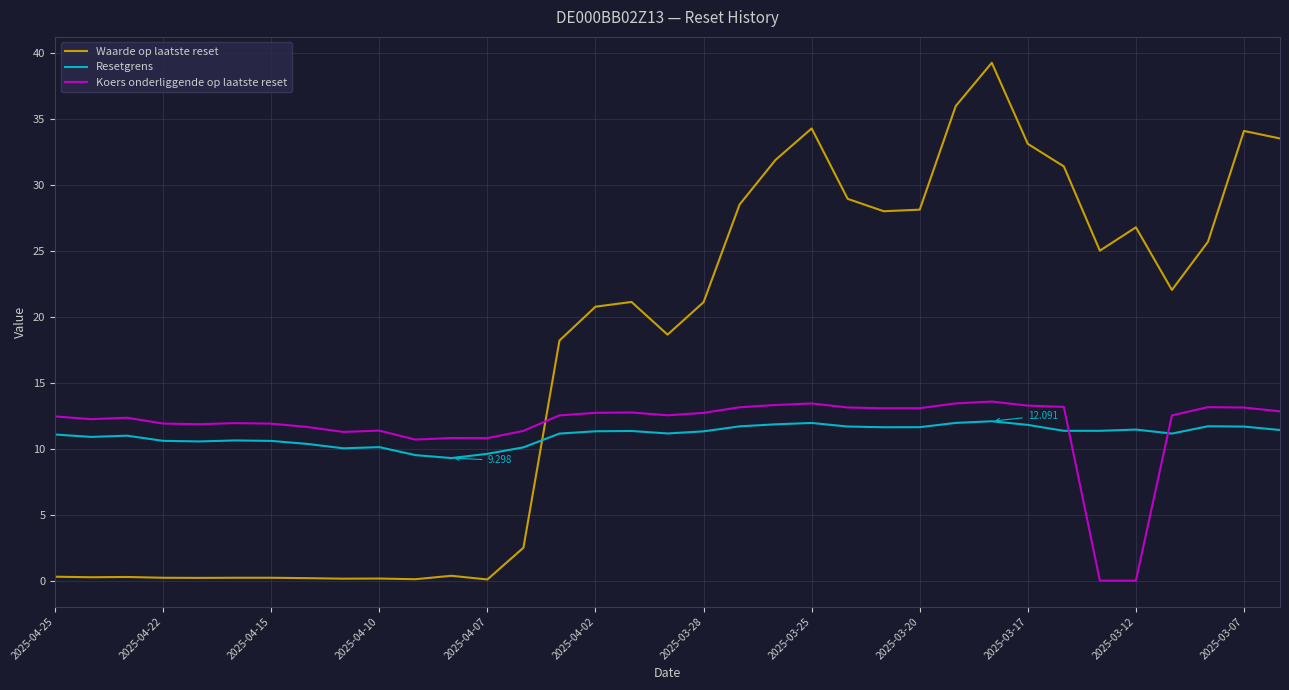

Which series ends up on top after the final intersection of Resetgrens and Koers onderliggende op laatste reset?

Koers onderliggende op laatste reset